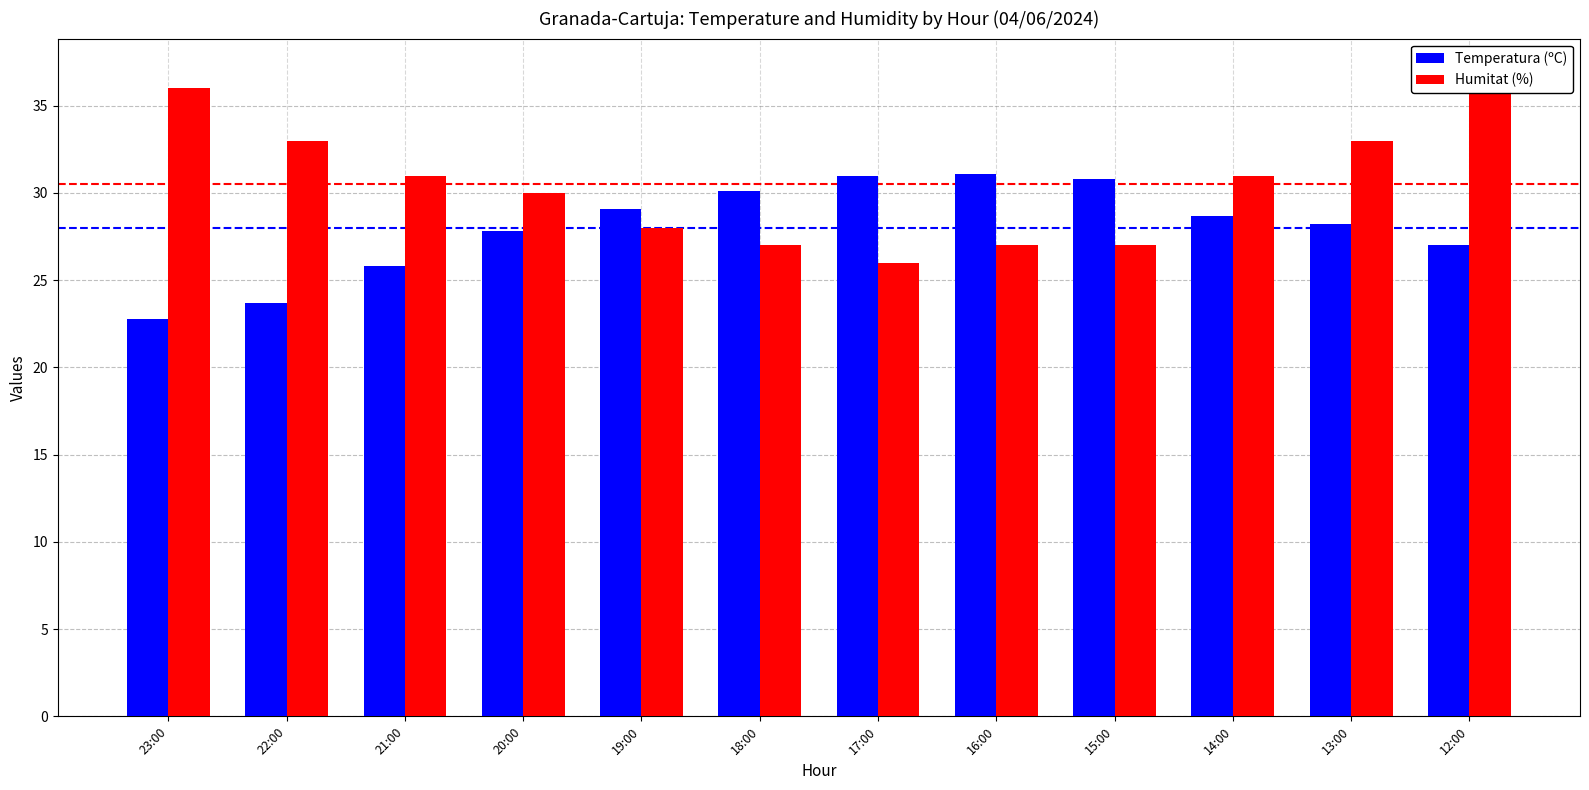

What is the value of the Humitat (%) bar at the 2nd from the left?

33.0